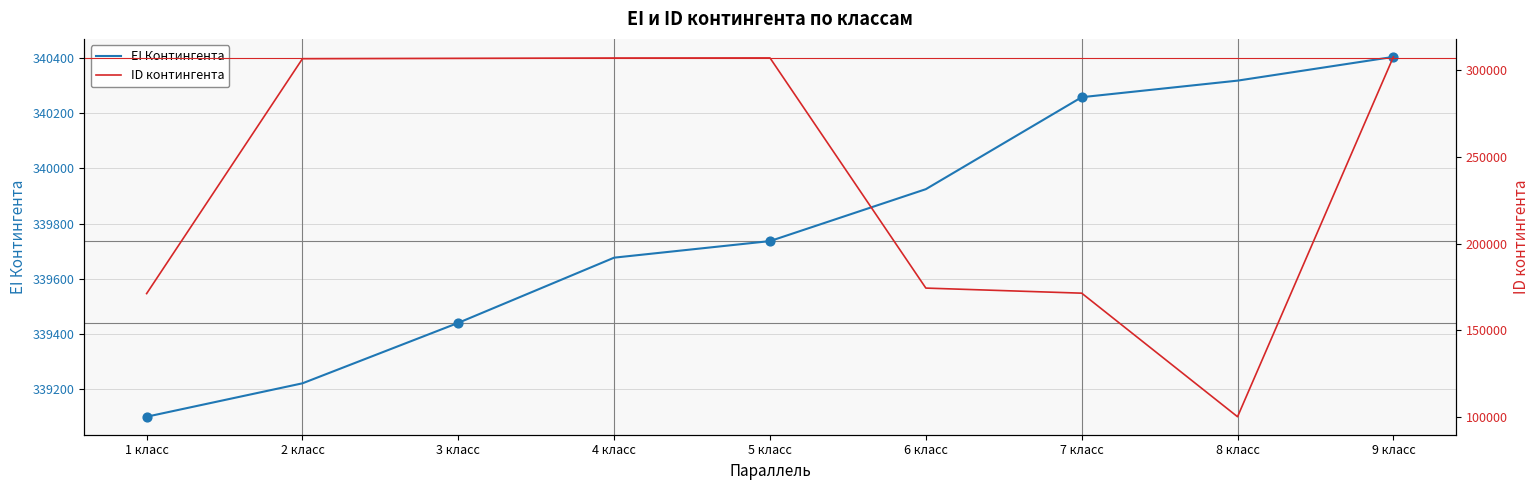

Which series contains the highest Y value?

EI Контингента